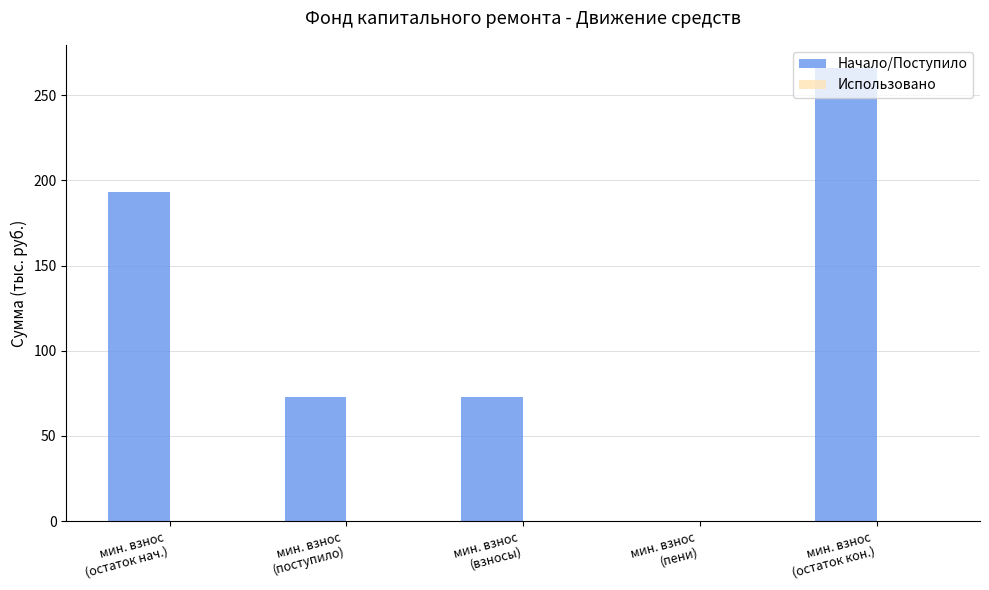

What is the greatest value displayed?

266.2